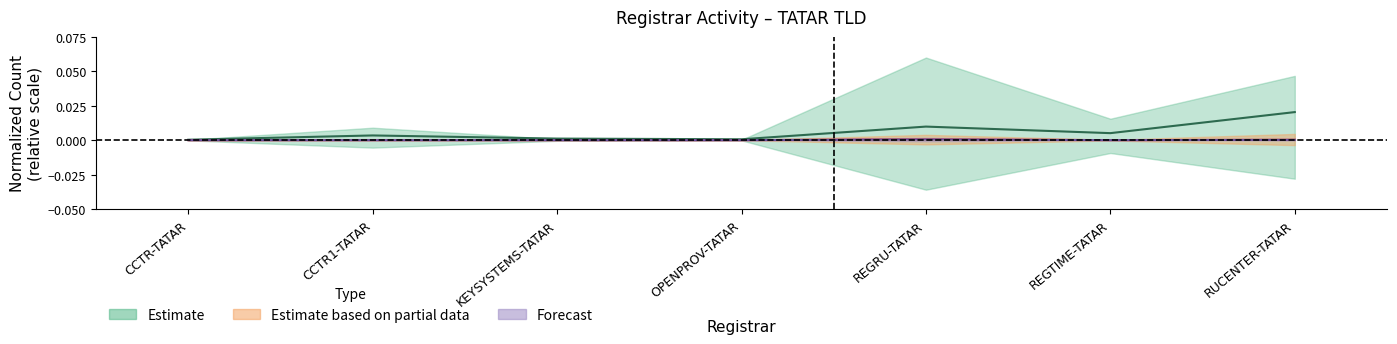

True or false: total-nameservers has more than 2 points higher than both neighbors.

False